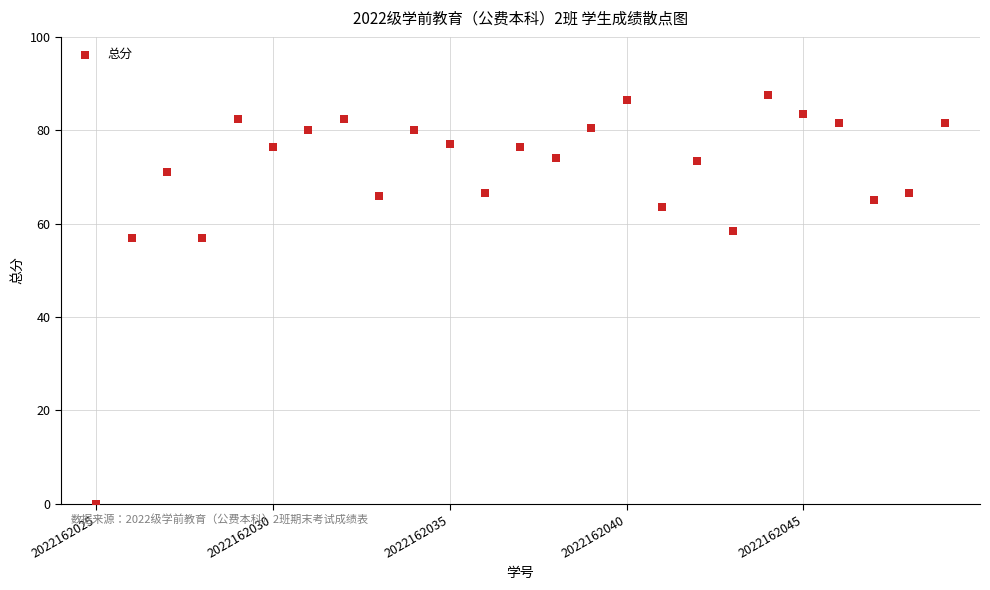

What is the range of Y values (max minus min)?

87.5